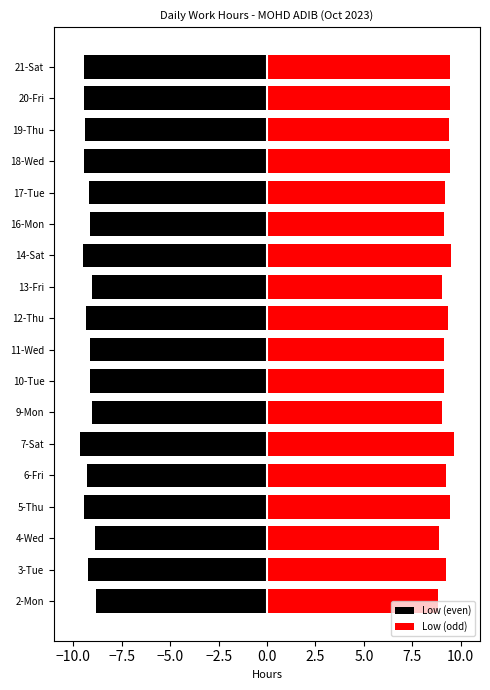

Rank the categories by value from lowest to highest.

2-Mon, 4-Wed, 9-Mon, 13-Fri, 10-Tue, 16-Mon, 11-Wed, 17-Tue, 3-Tue, 6-Fri, 12-Thu, 19-Thu, 18-Wed, 21-Sat, 5-Thu, 20-Fri, 14-Sat, 7-Sat